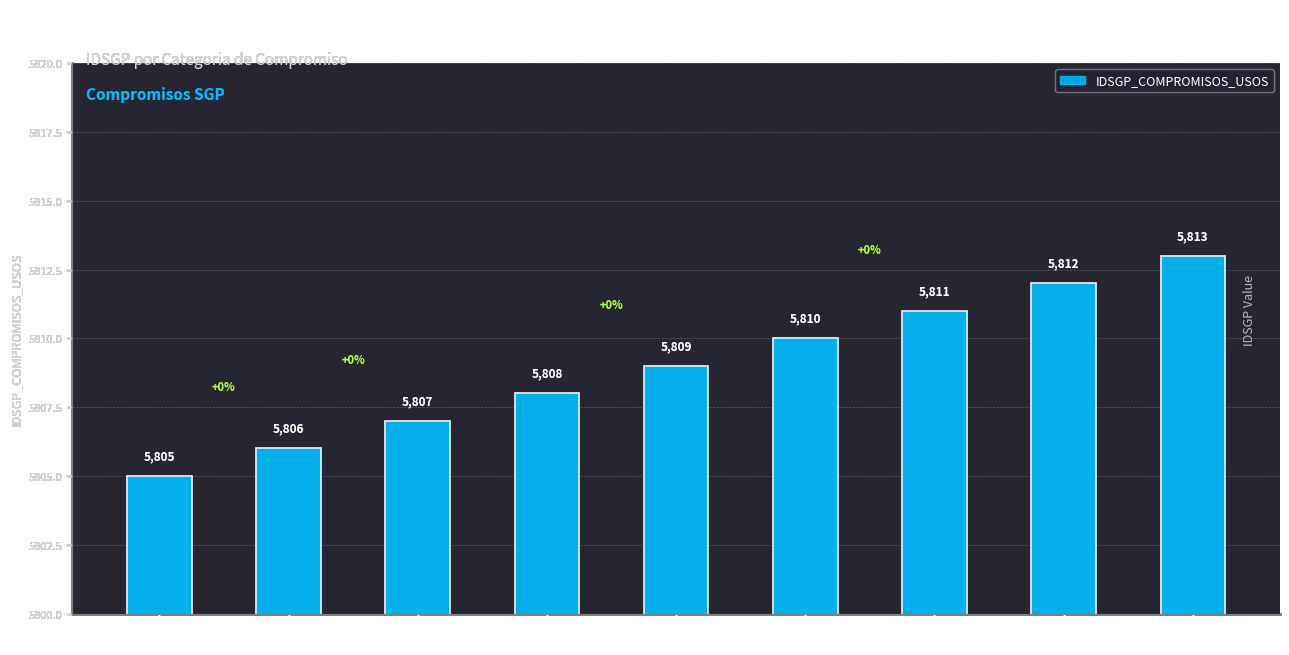

Is it true that the value at COMPROMISOS
INVERSION 2 is 9368?

False